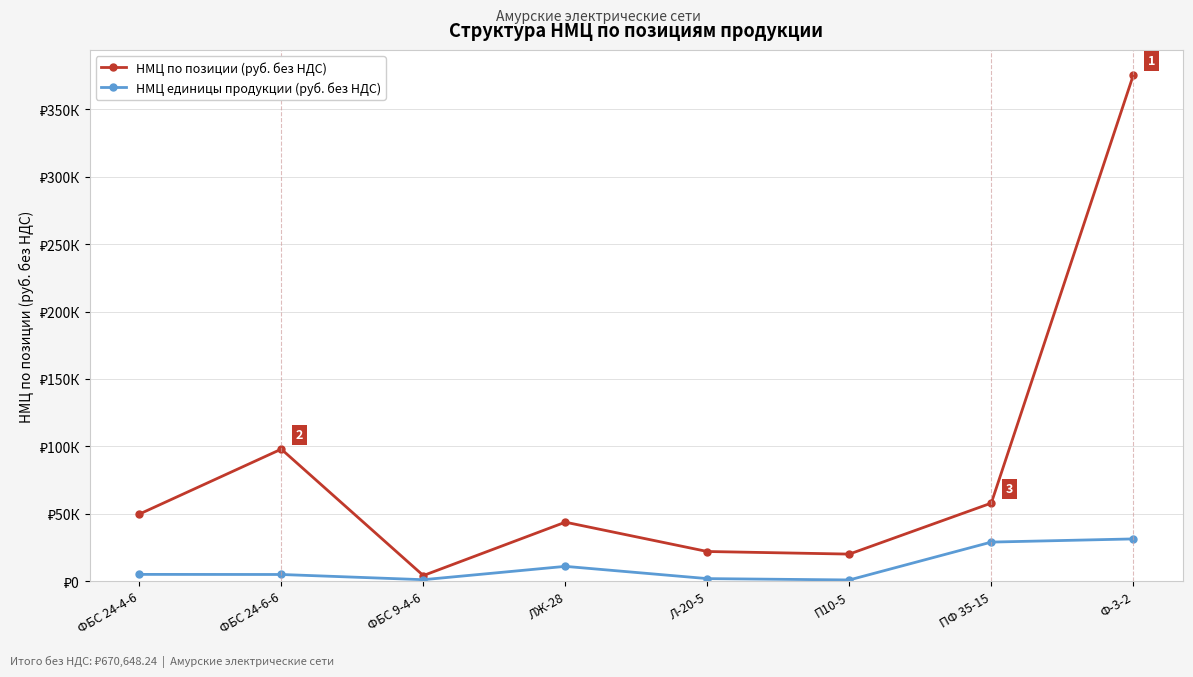

Does the chart have visible grid lines?

Yes